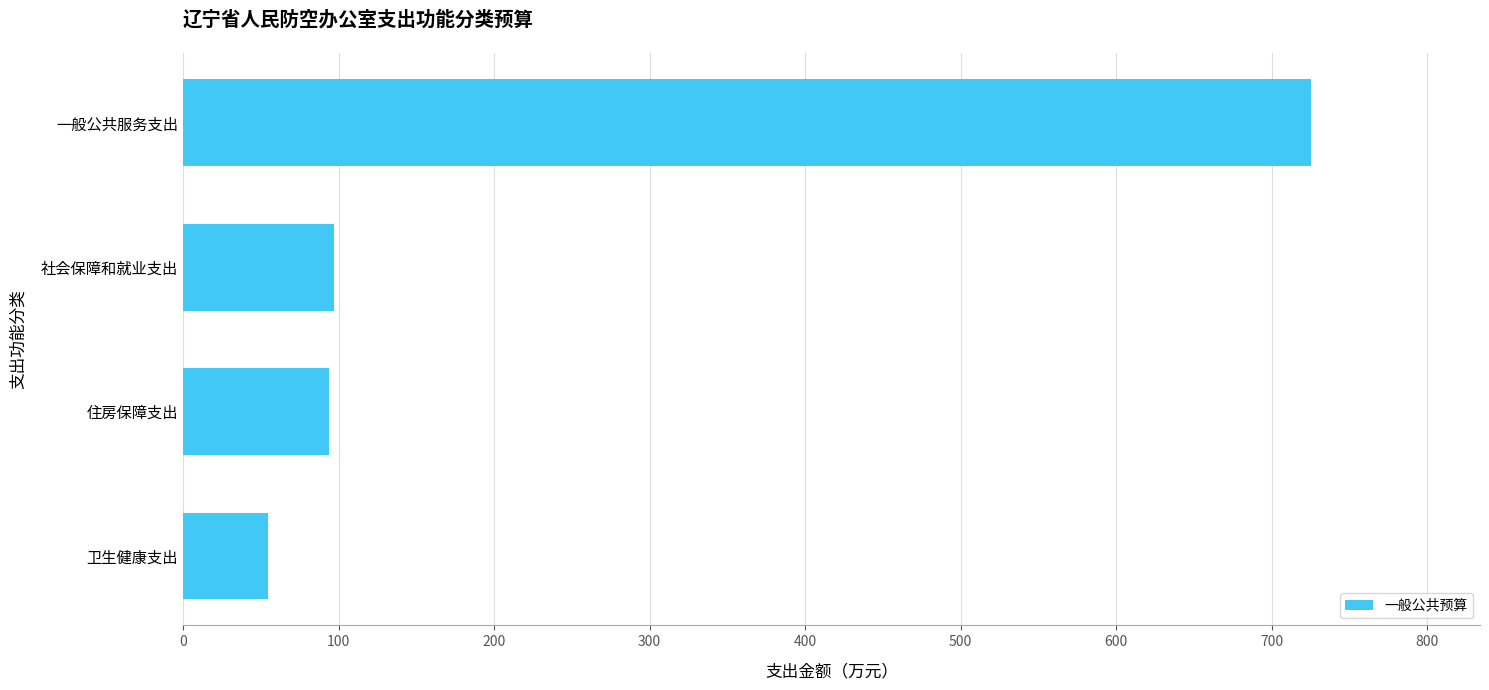

What is the difference between the maximum and second lowest values?

631.4